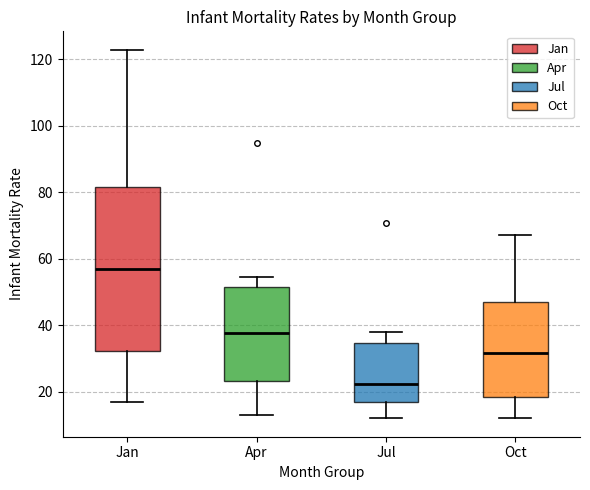

Reading left to right, read every box against the y-axis: the position of its median line, the range the box covers, and the ends of its whiskers. The values are not printed on the chart, so give them approximately, as read against the axis.

Jan: median 58, box 32 to 82, whiskers 16 to 122
Apr: median 38, box 24 to 52, whiskers 14 to 54
Jul: median 22, box 16 to 34, whiskers 12 to 38
Oct: median 32, box 18 to 46, whiskers 12 to 68